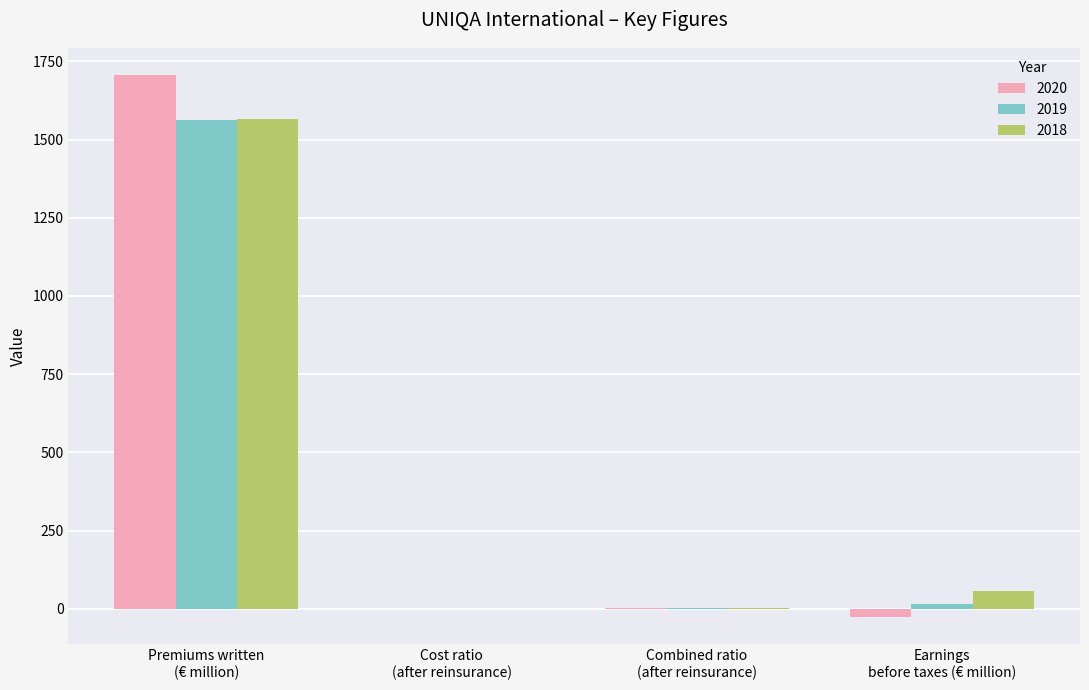

What is the sum of all 2020 values?

1679.7